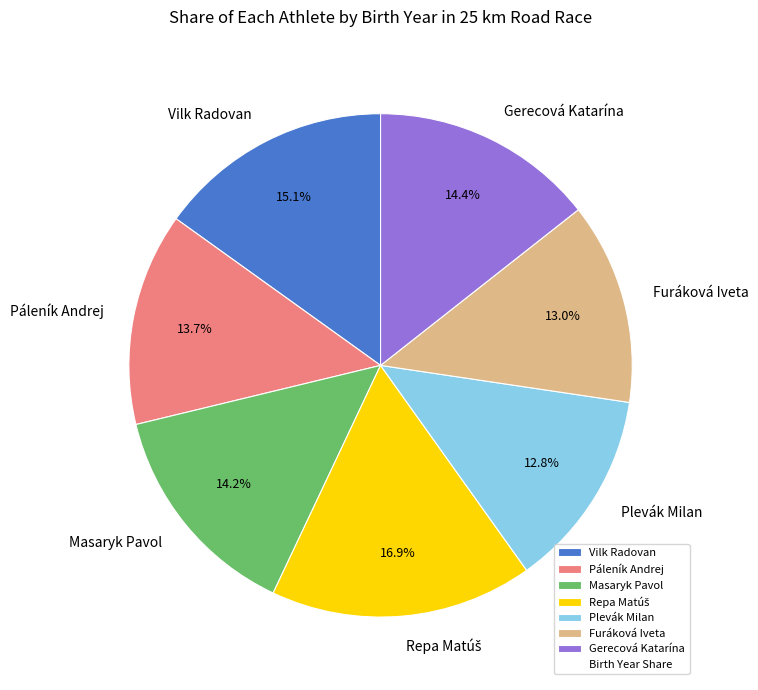

Does Plevák Milan represent more than half of the total?

No